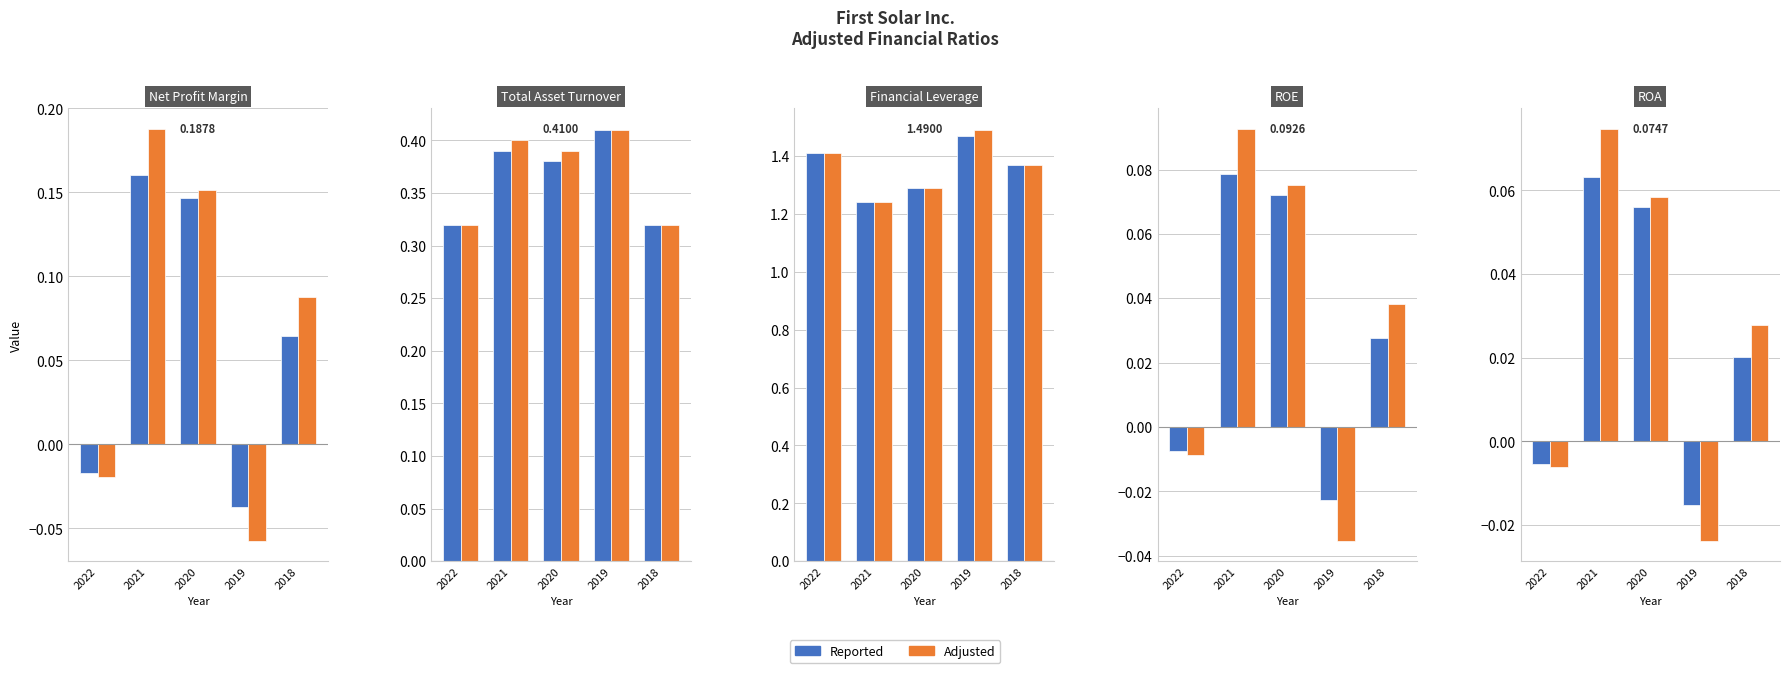

List the series in order of their overall mean, lowest first.

Reported, Adjusted